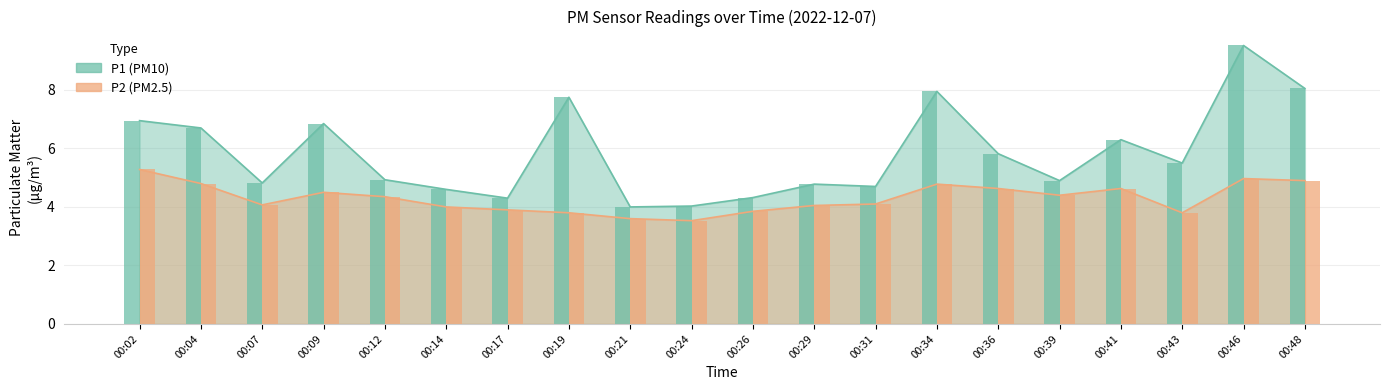

What is the total value across all series at 00:17?

8.2